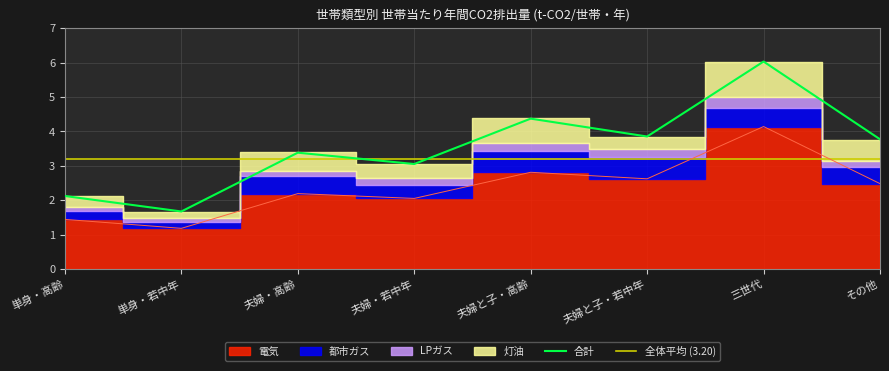

Rank the categories by 合計 value from lowest to highest.

単身・若中年, 単身・高齢, 夫婦・若中年, 夫婦・高齢, その他, 夫婦と子・若中年, 夫婦と子・高齢, 三世代